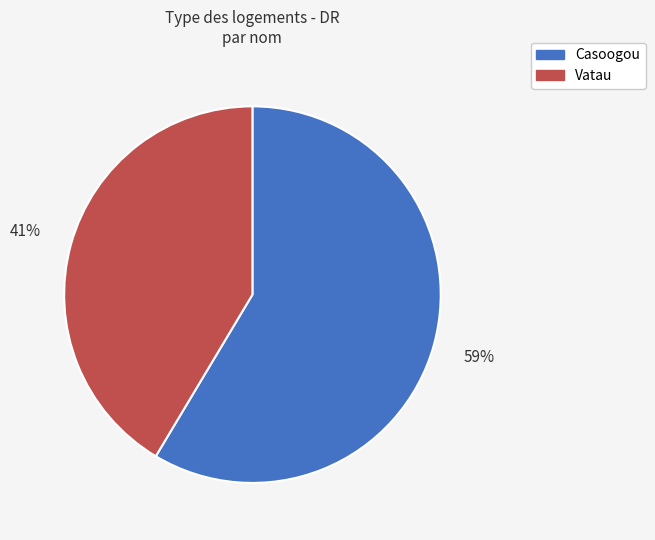

Which category accounts for the majority?

Casoogou